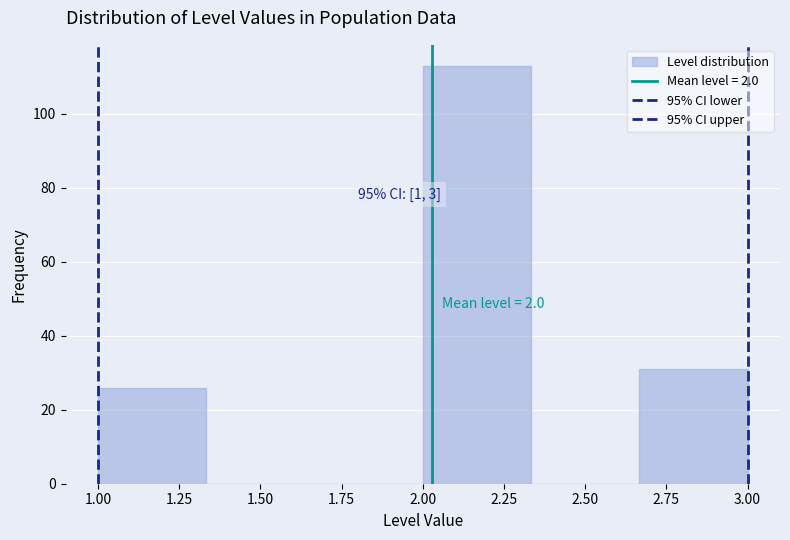

Which range on the x-axis has the tallest bar?

2.00 to 2.35